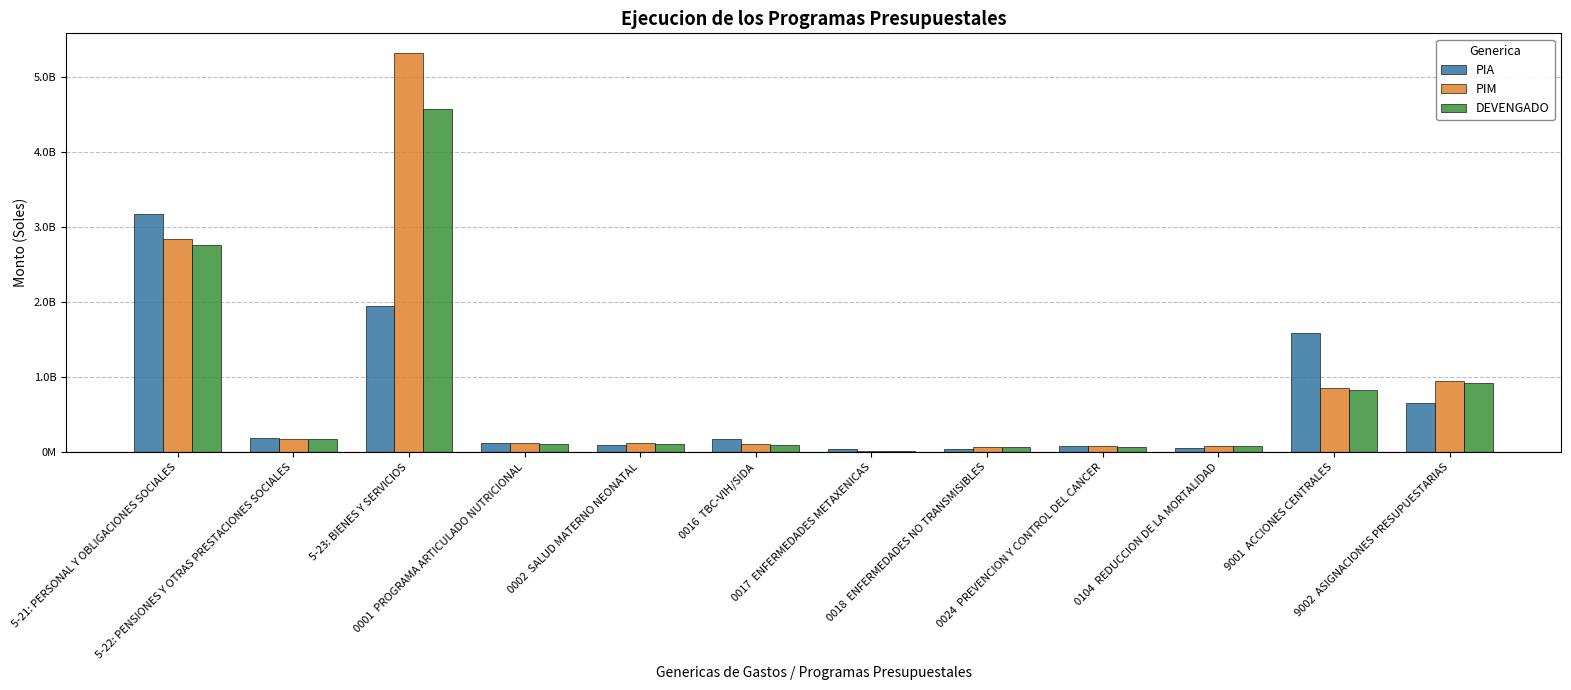

Is the value of DEVENGADO at 5-21: PERSONAL Y OBLIGACIONES SOCIALES greater than the value of PIM at 5-22: PENSIONES Y OTRAS PRESTACIONES SOCIALES?

Yes